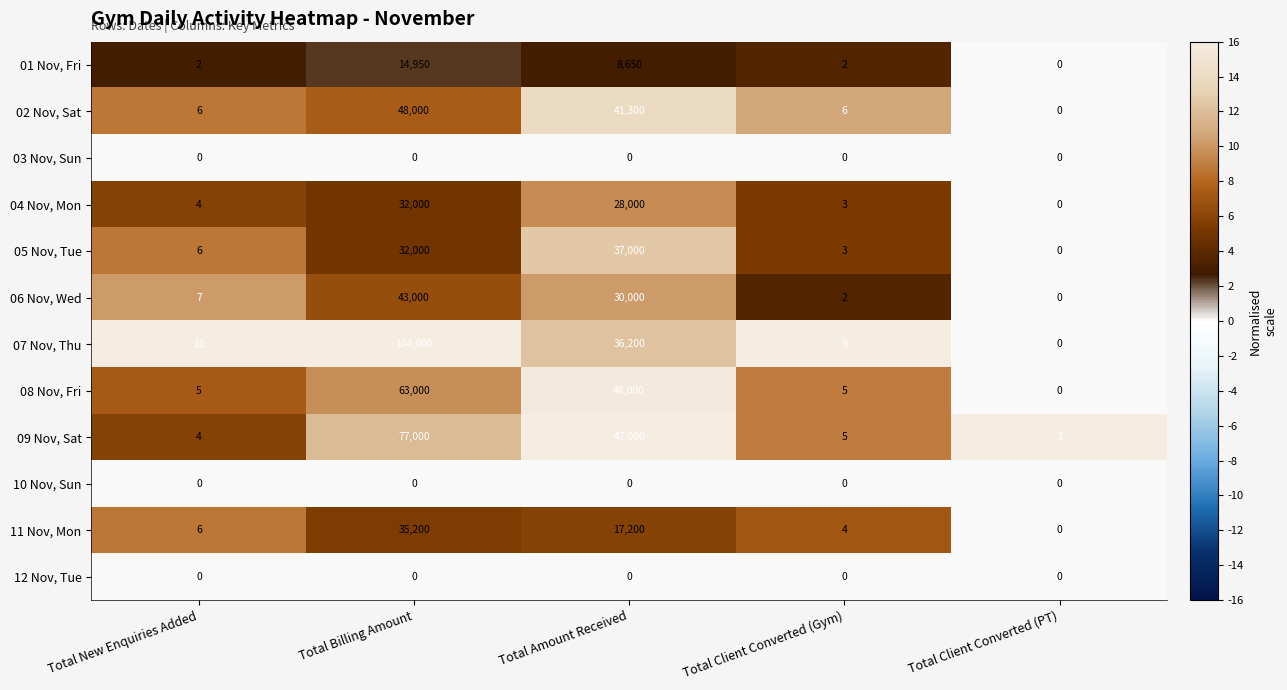

What is the maximum value shown in the chart?

104000